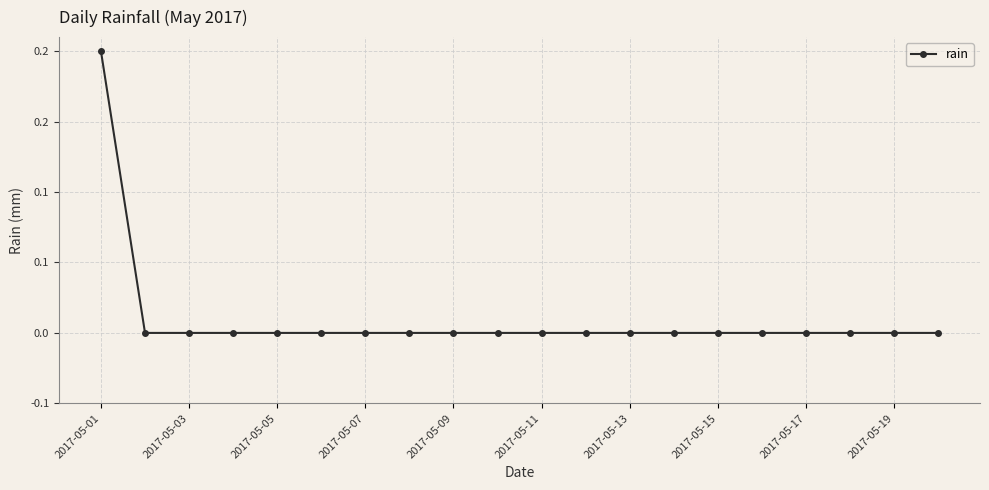

Is this an area chart (filled region under the line)?

No